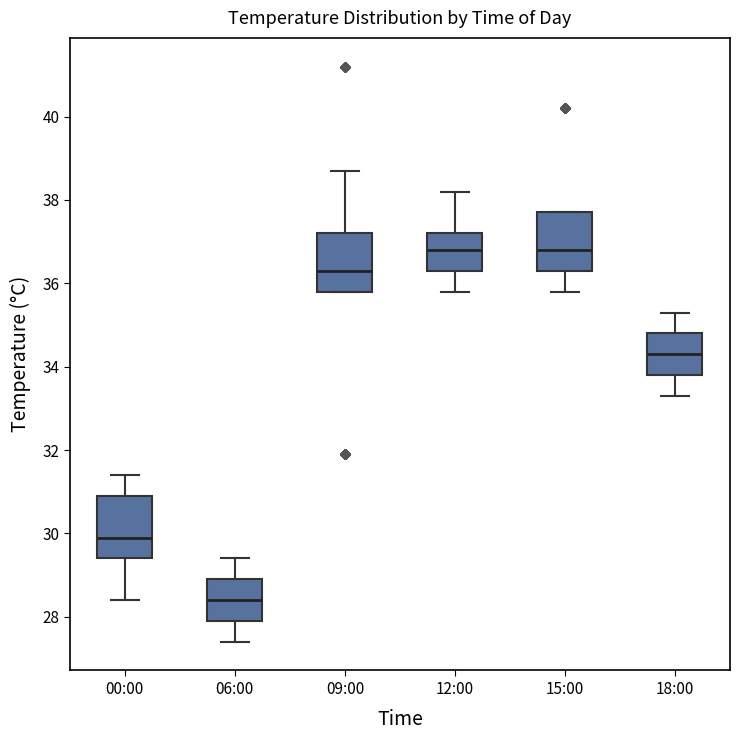

Reading left to right, read every box against the y-axis: the position of its median line, the range the box covers, and the ends of its whiskers. The values are not printed on the chart, so give them approximately, as read against the axis.

00:00: median 30.0, box 29.4 to 31.0, whiskers 28.4 to 31.4
06:00: median 28.4, box 28.0 to 29.0, whiskers 27.4 to 29.4
09:00: median 36.4, box 35.8 to 37.2, whiskers 35.8 to 38.8
12:00: median 36.8, box 36.4 to 37.2, whiskers 35.8 to 38.2
15:00: median 36.8, box 36.4 to 37.8, whiskers 35.8 to 37.8
18:00: median 34.4, box 33.8 to 34.8, whiskers 33.4 to 35.4